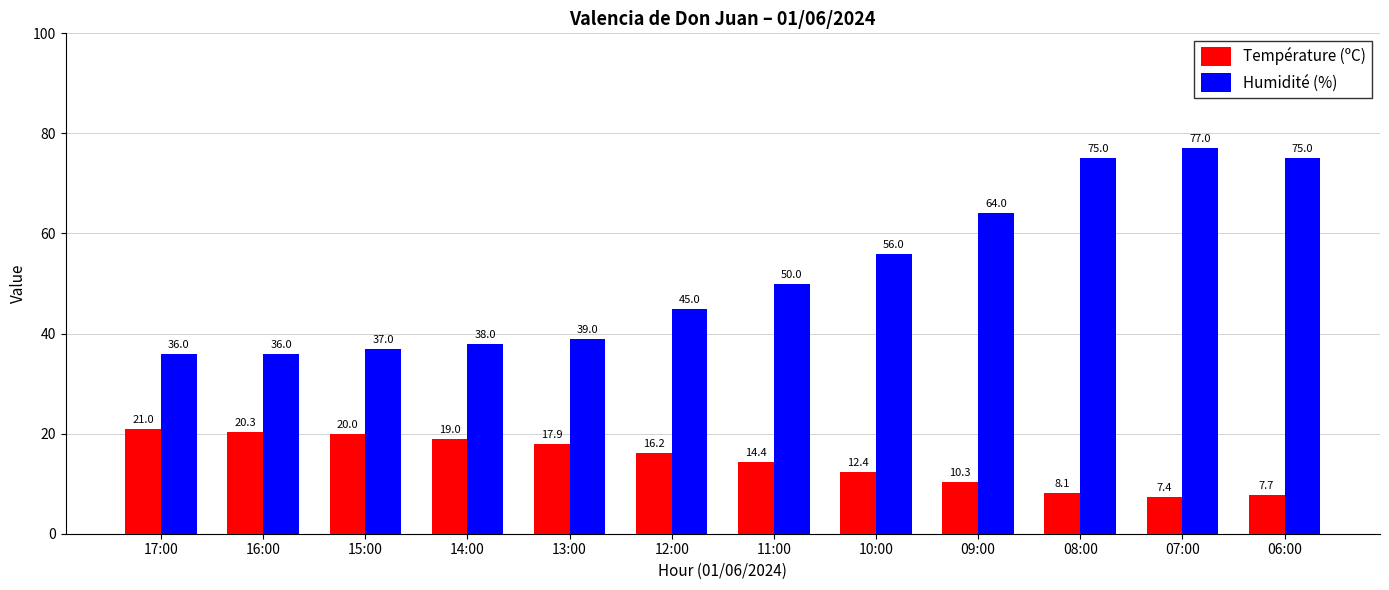

At how many categories does at least one series exceed 21?

12